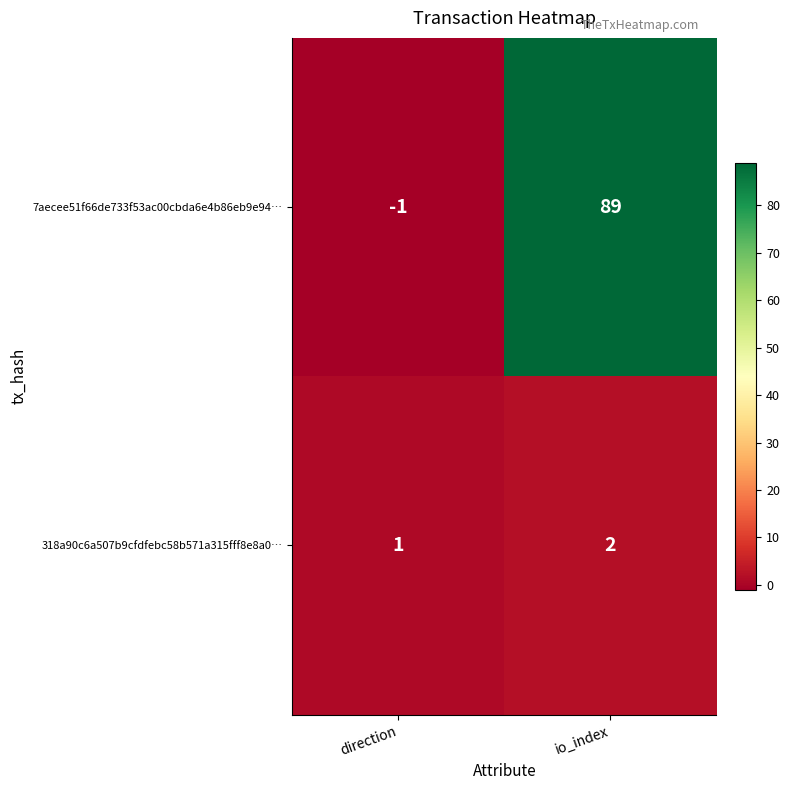

What is the sum of all 318a90c6a507b9cfdfebc58b571a315fff8e8a0… values?

3